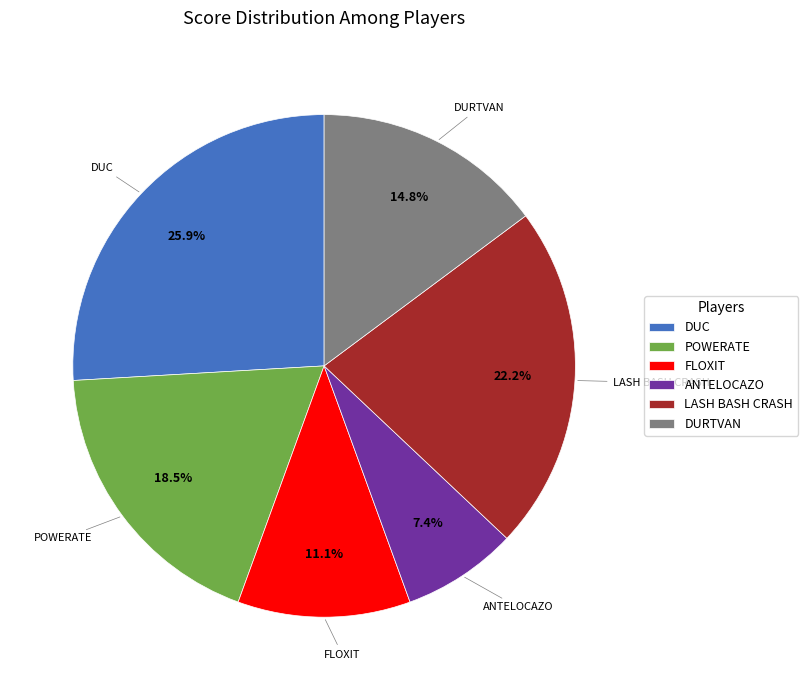

Rank the categories by value from lowest to highest.

ANTELOCAZO, FLOXIT, DURTVAN, POWERATE, LASH BASH CRASH, DUC